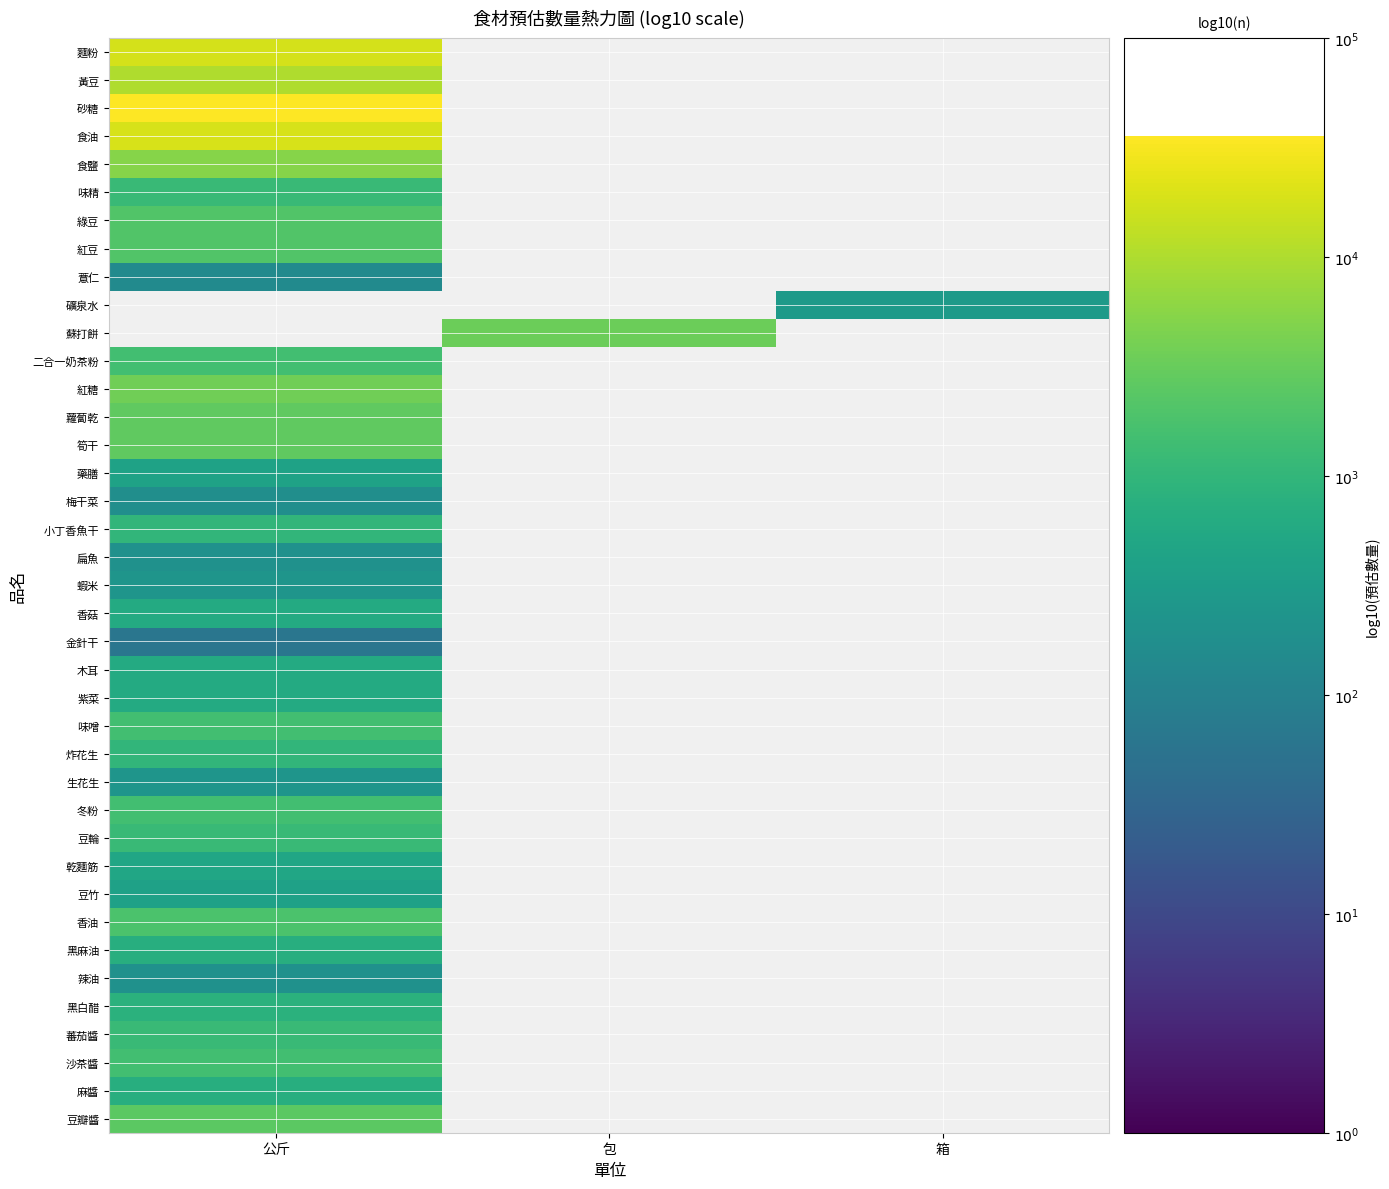

Which has a higher value, 包 or 公斤?

公斤